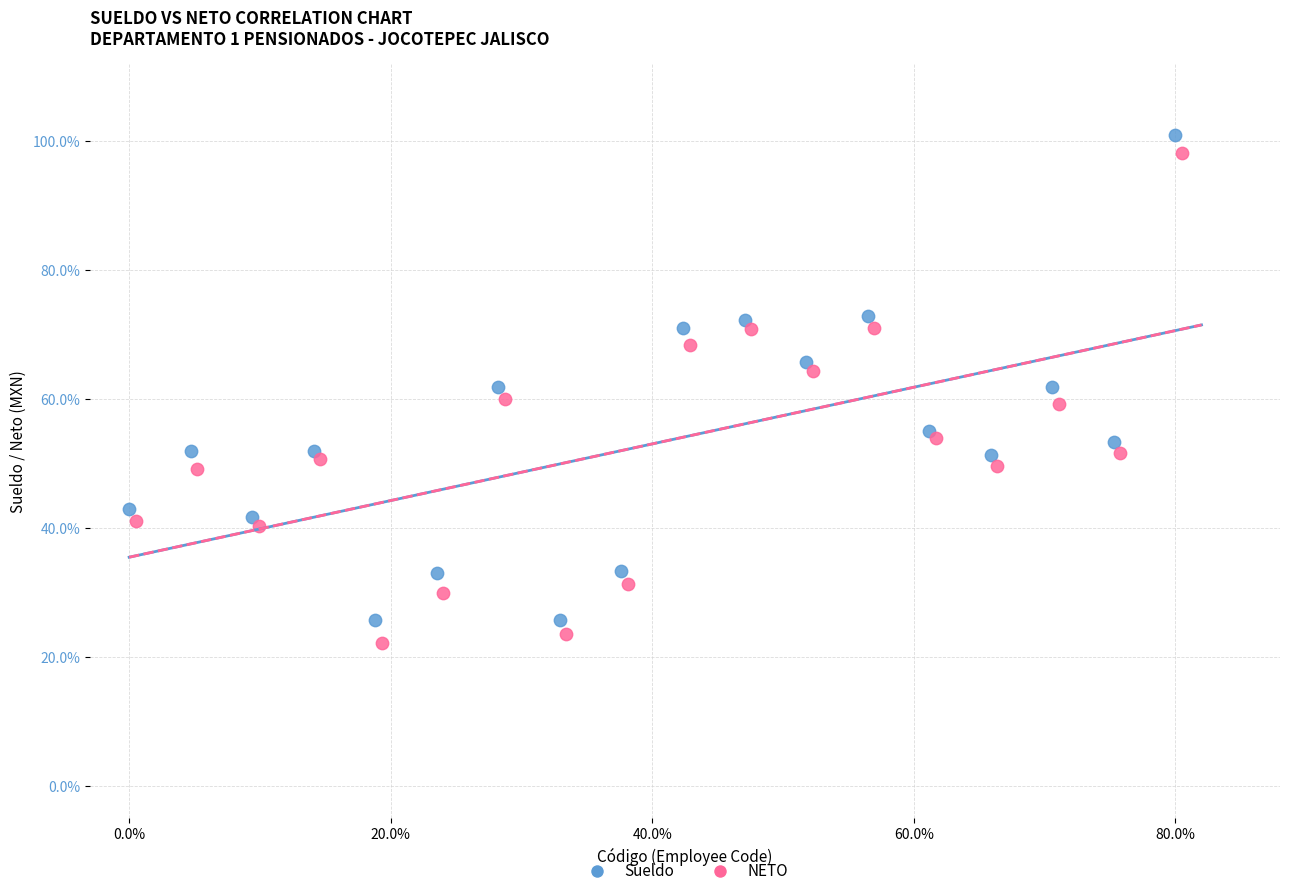

What are all the series names shown in the legend?

Sueldo, NETO